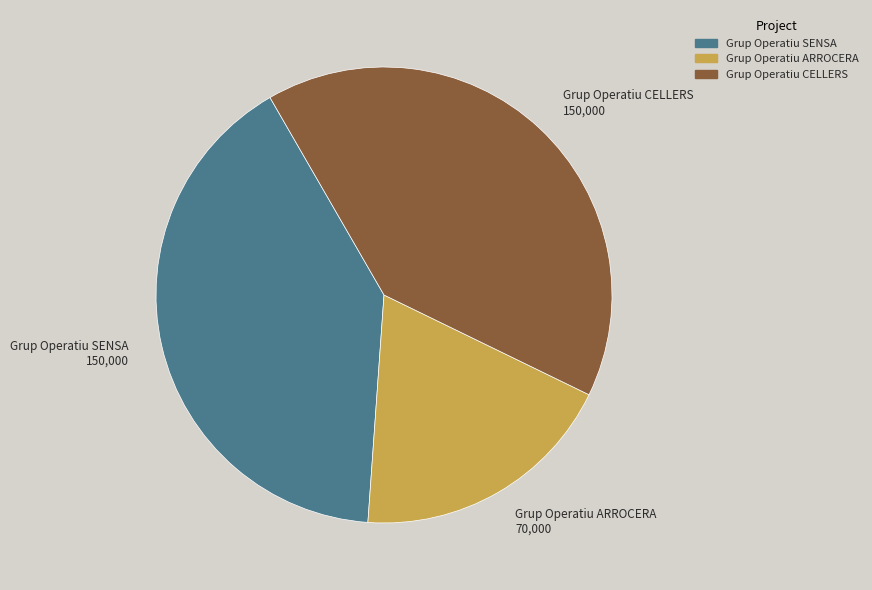

Is Grup Operatiu CELLERS 150,000 the majority of the pie?

No